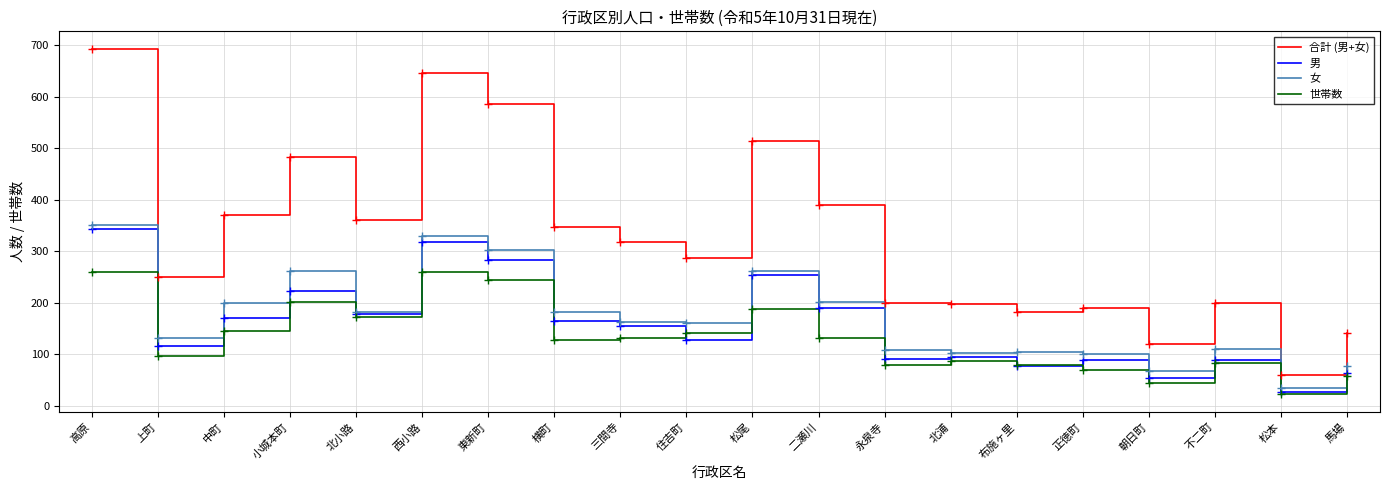

True or false: 女 and 合計 (男+女) cross at least once.

False